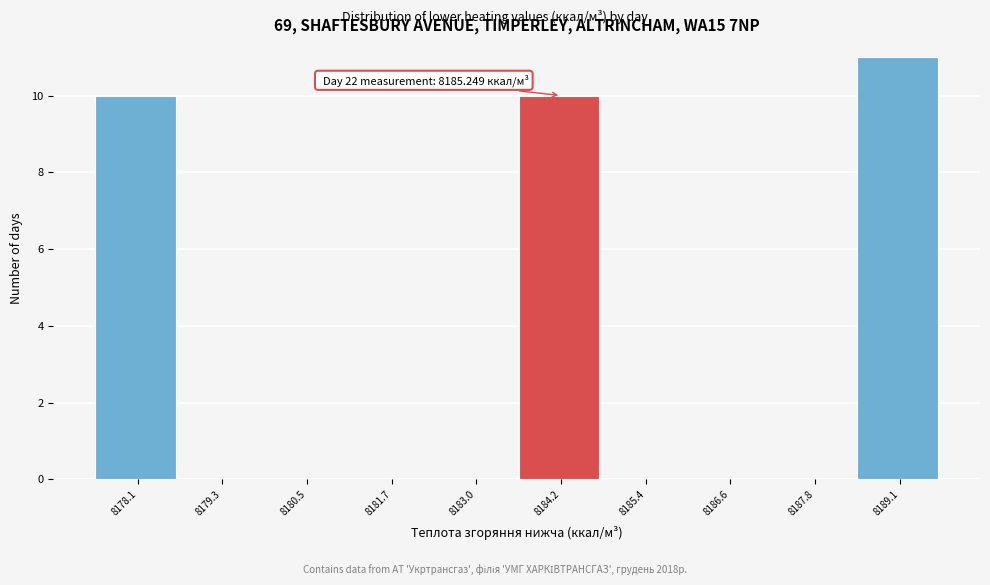

Reading left to right, extract all data points from this chart.

8178.1=10	8179.3=0	8180.5=0	8181.7=0	8183.0=0	8184.2=10	8185.4=0	8186.6=0	8187.8=0	8189.1=11